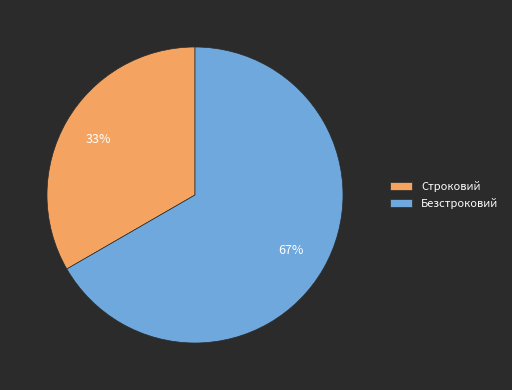

How many slices are in this pie chart?

2